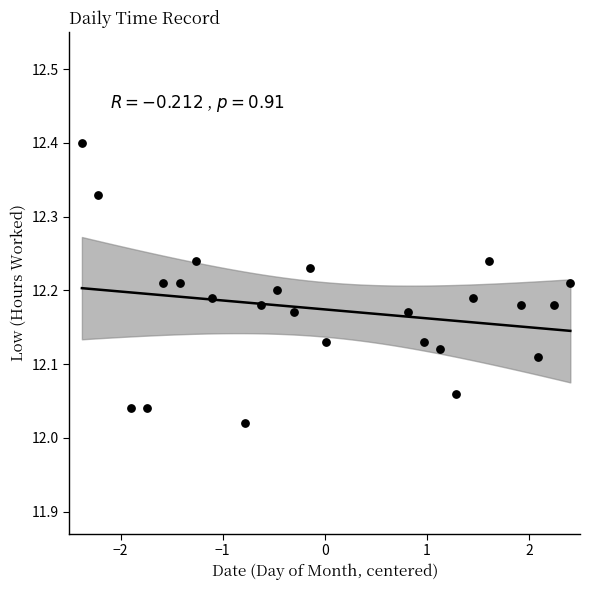

What is the range of Y values (max minus min)?

0.4